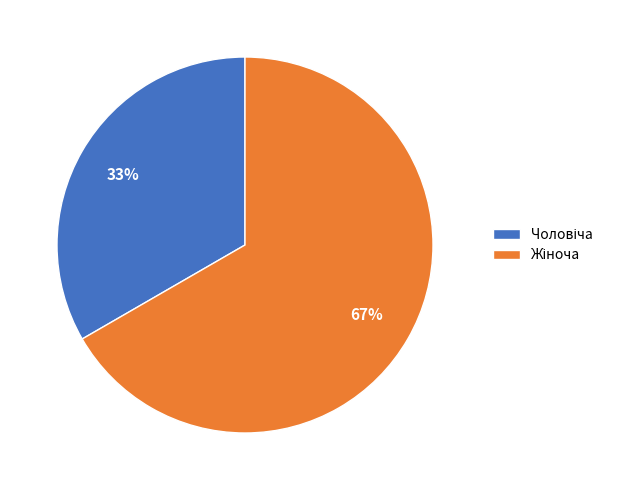

To the nearest percent, what is the average slice percentage?

50%